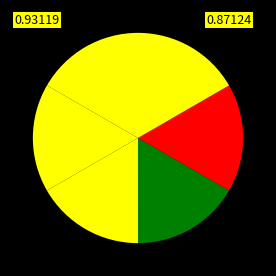

How many segments does this pie chart have?

6